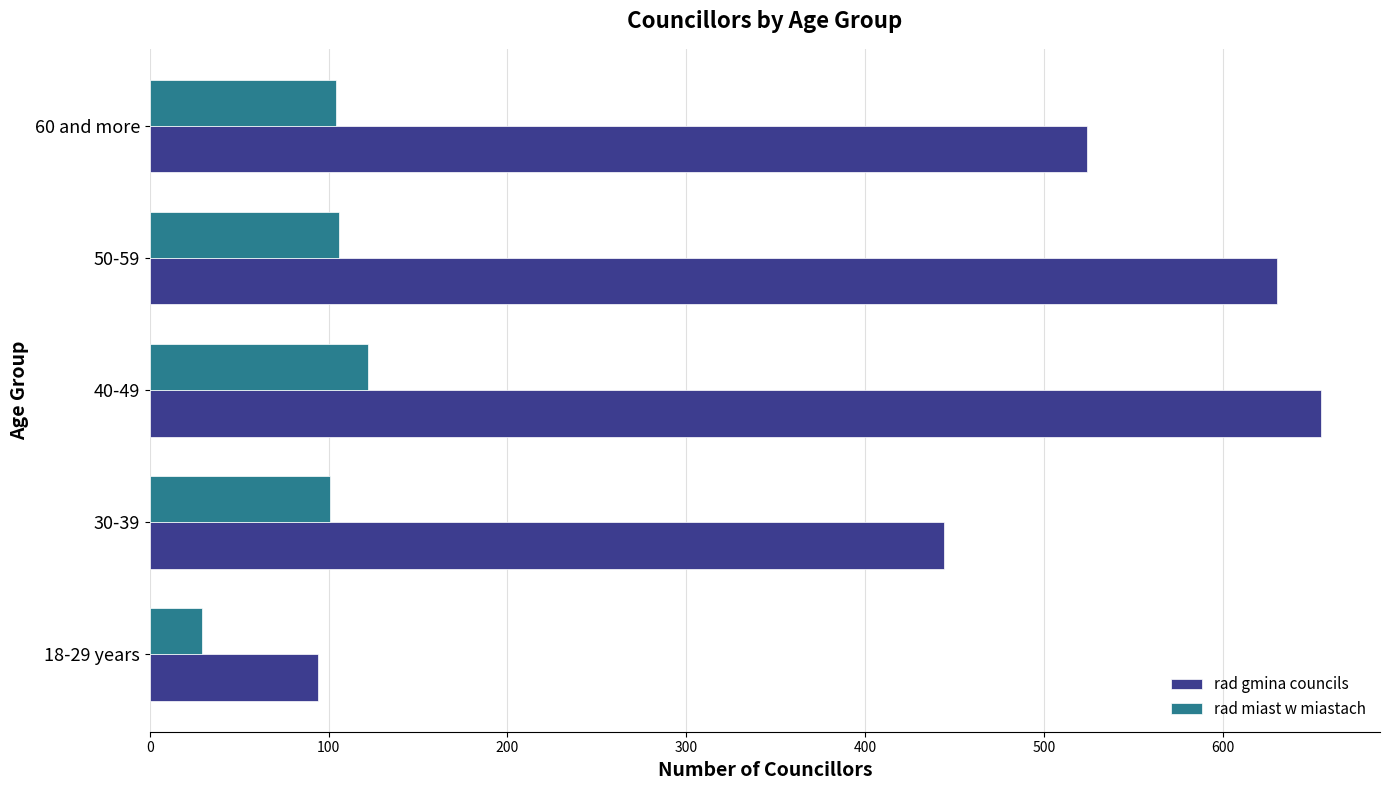

What is the sum of the rad miast w miastach values at 18-29 years and 60 and more?

133